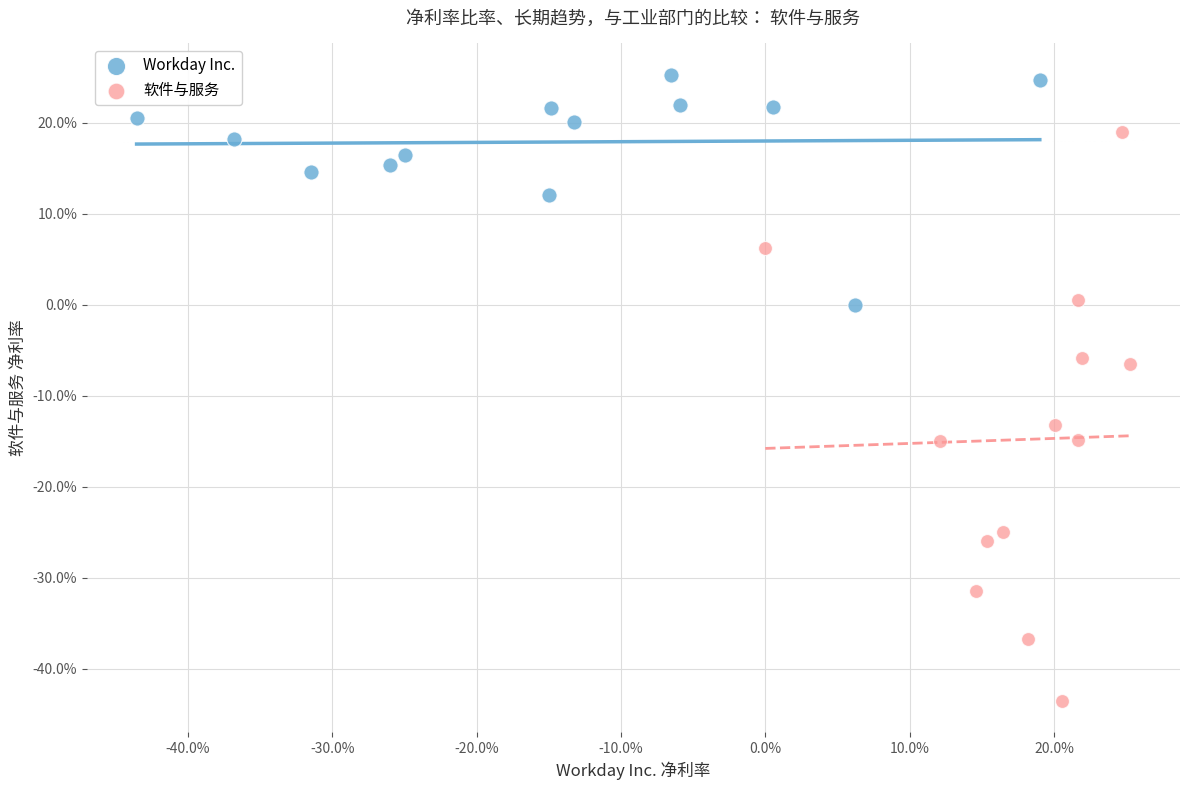

Which series has the largest Y range (max minus min)?

软件与服务